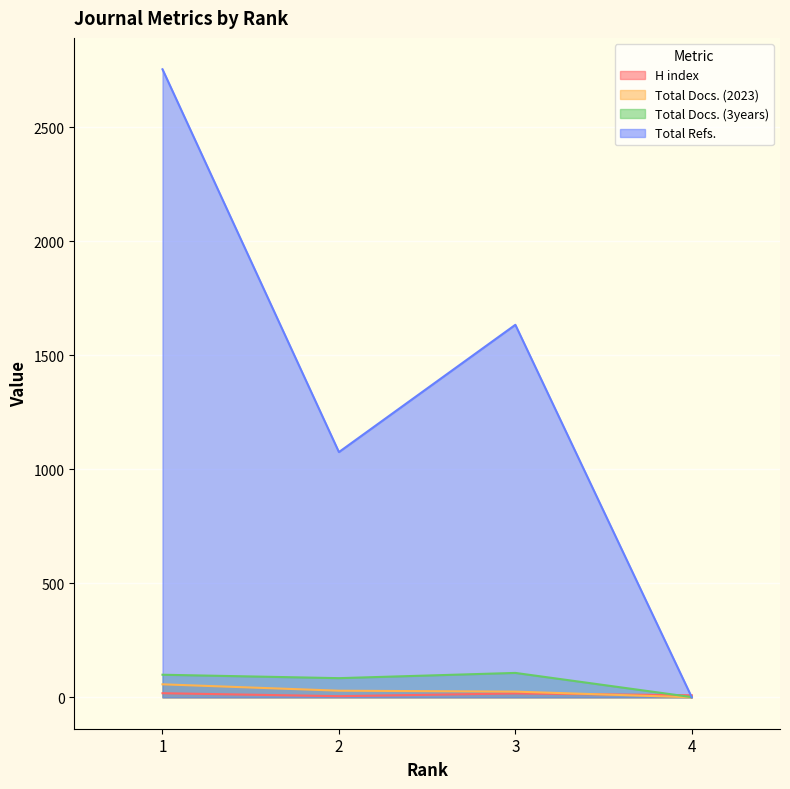

At which category does Total Docs. (3years) reach its first local valley?

2